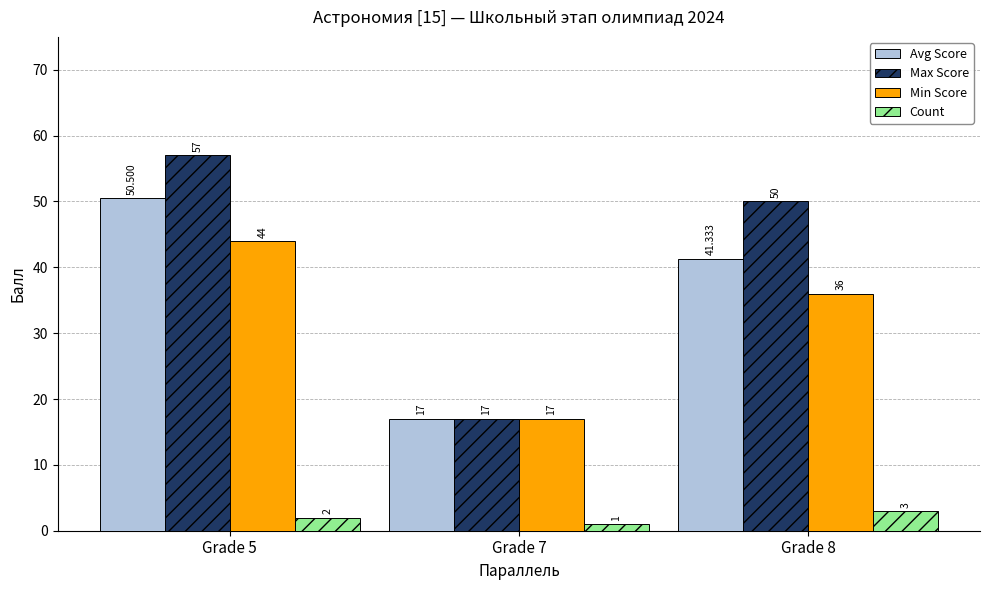

How many bars are there in total?

12